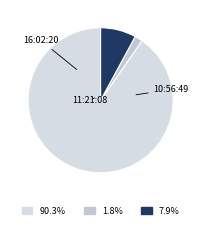

Which slice represents more than half of the pie?

16:02:20